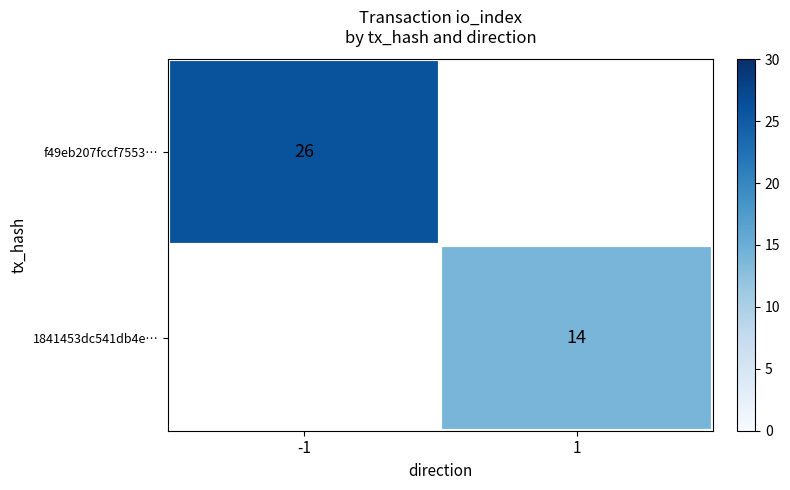

Is it true that f49eb207fccf7553… equals 26 at -1?

True